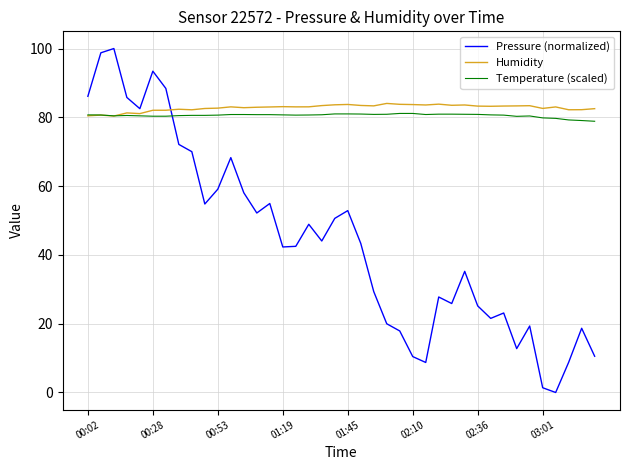

How many times do Temperature (scaled) and Pressure (normalized) cross each other?

1